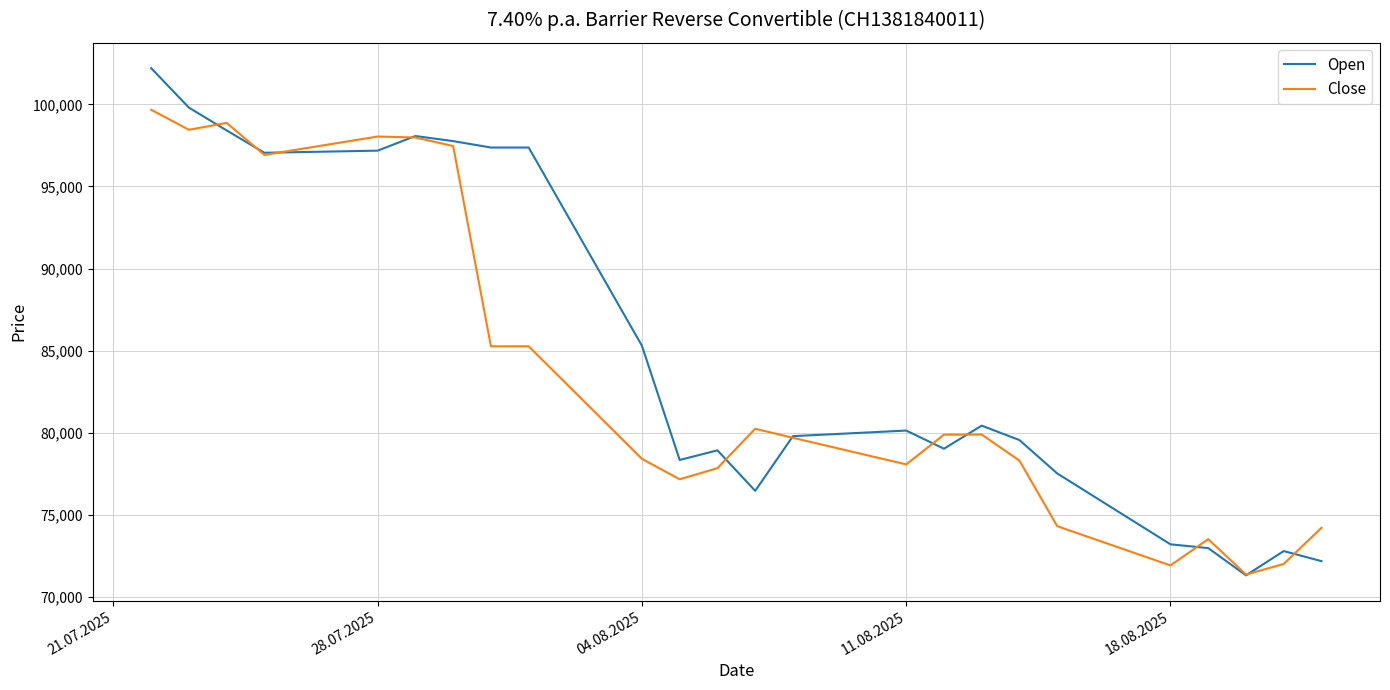

Does the chart have visible grid lines?

Yes